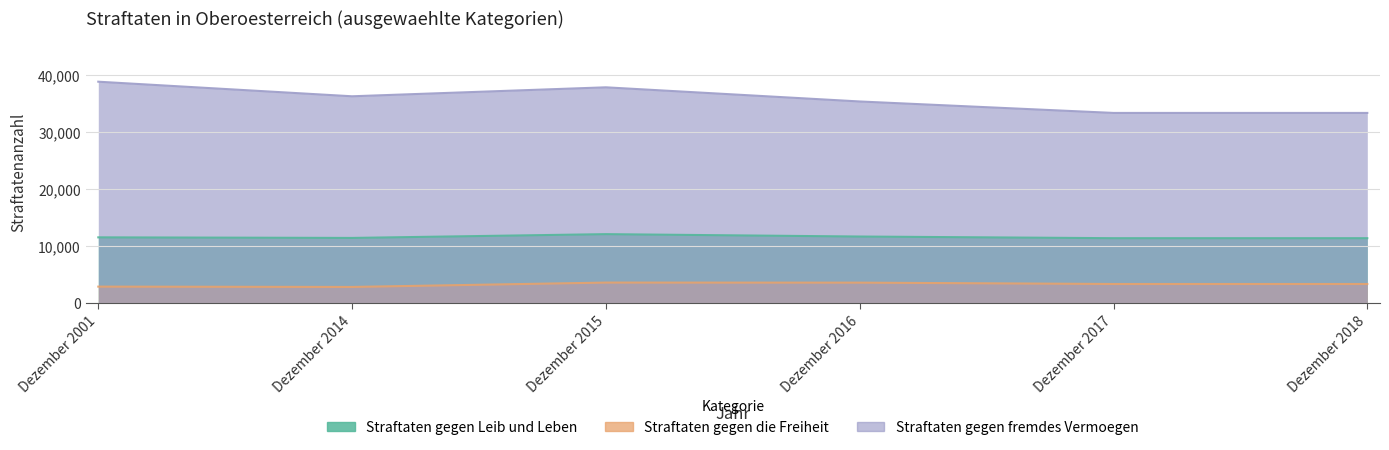

At which category does Straftaten gegen die Freiheit reach its first local peak?

Dezember 2015